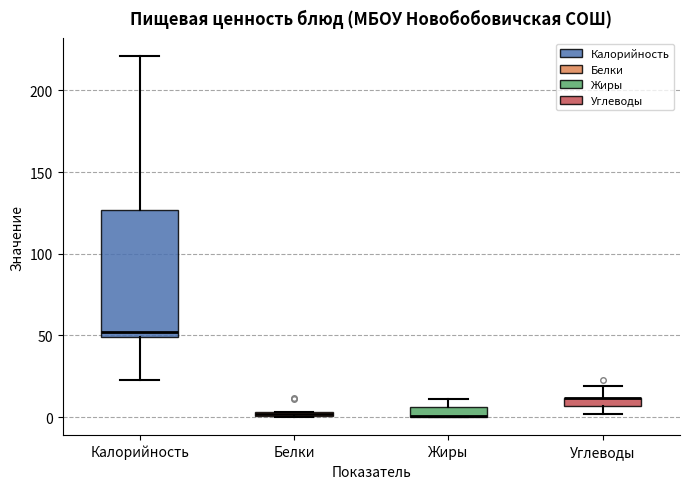

Where is the lower edge of the box for Жиры on the y-axis? The values are not printed on the chart, so give them approximately, as read against the axis.

0